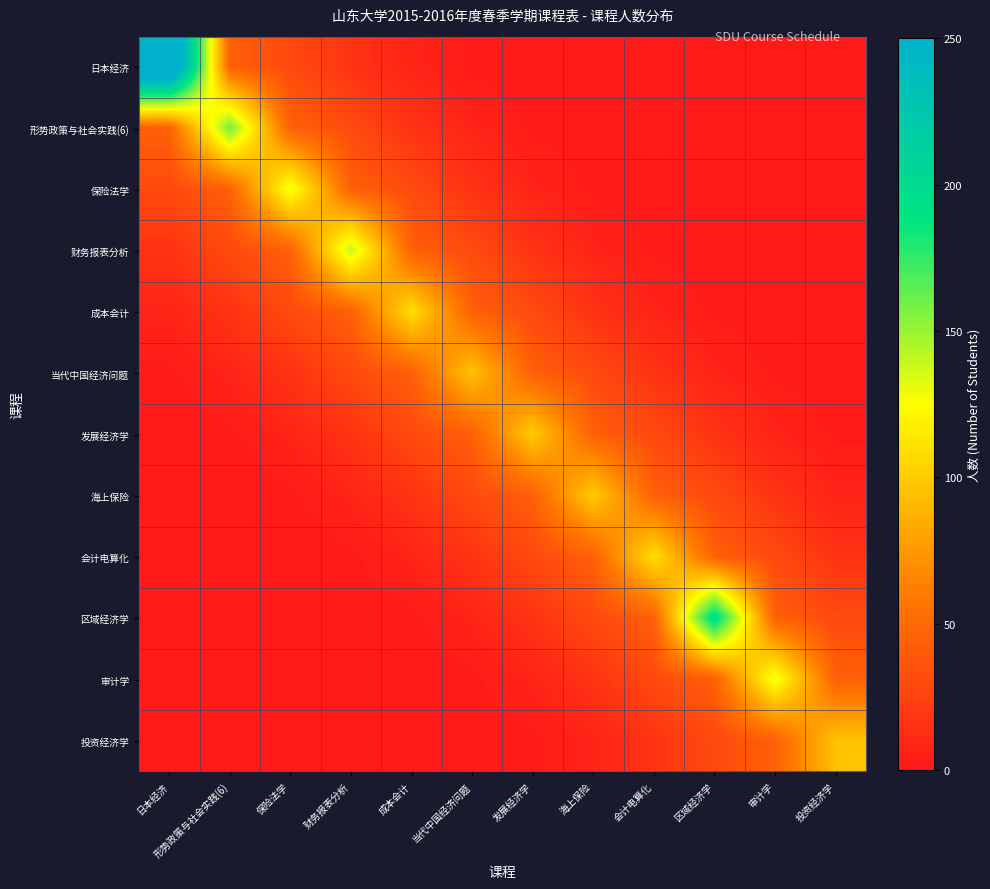

Rank the series at 会计电算化 from lowest to highest value.

日本经济, 形势政策与社会实践(6), 保险法学, 财务报表分析, 成本会计, 当代中国经济问题, 投资经济学, 发展经济学, 审计学, 海上保险, 区域经济学, 会计电算化